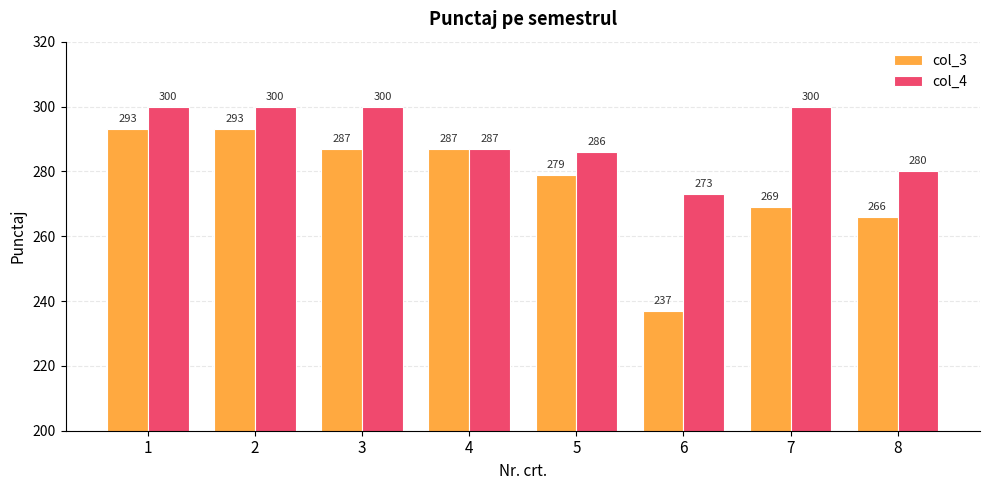

Which series has the largest total across all categories?

col_4